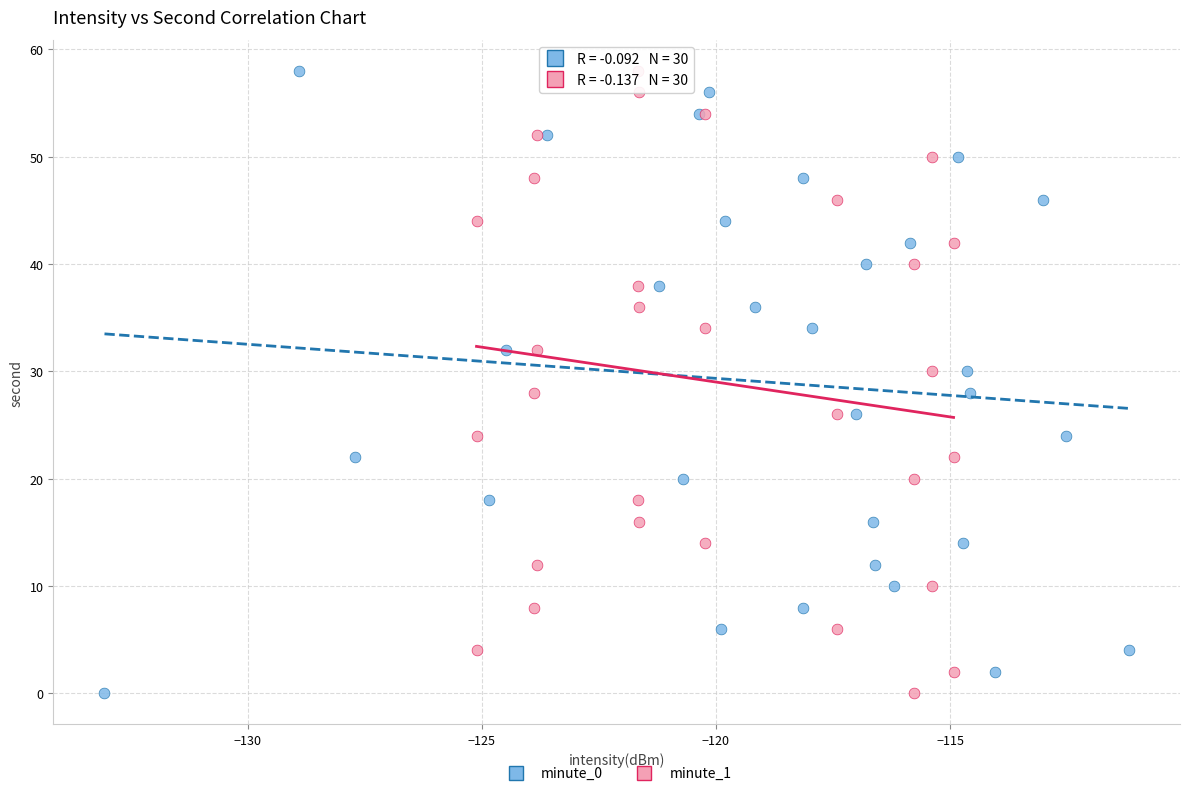

What are all the series names shown in the legend?

minute_0, minute_1